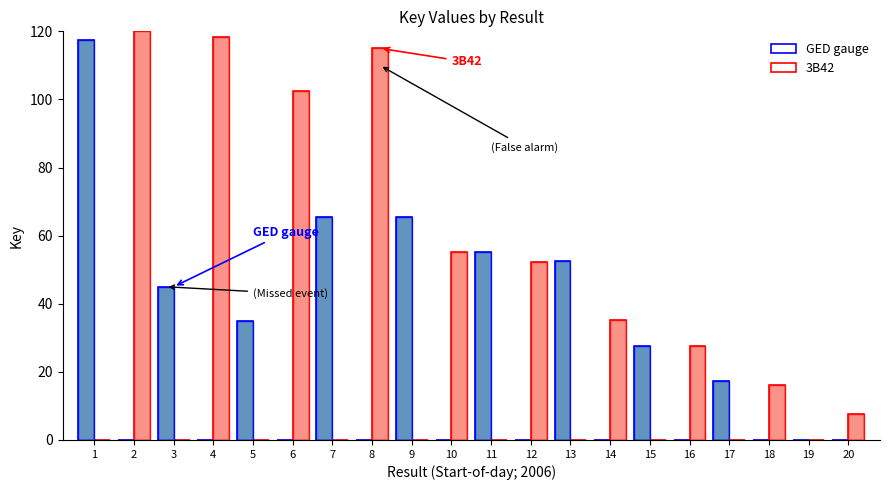

Is the value of GED gauge at 18 greater than the value of 3B42 at 13?

No